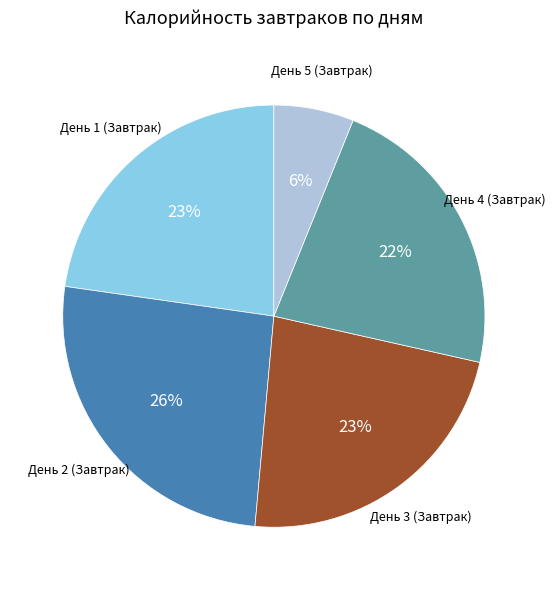

Is there any slice that represents more than half of the pie?

No